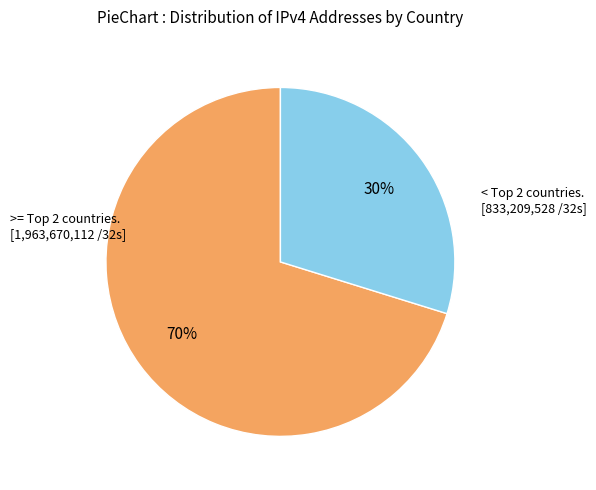

To the nearest percent, what is the average slice percentage?

50%